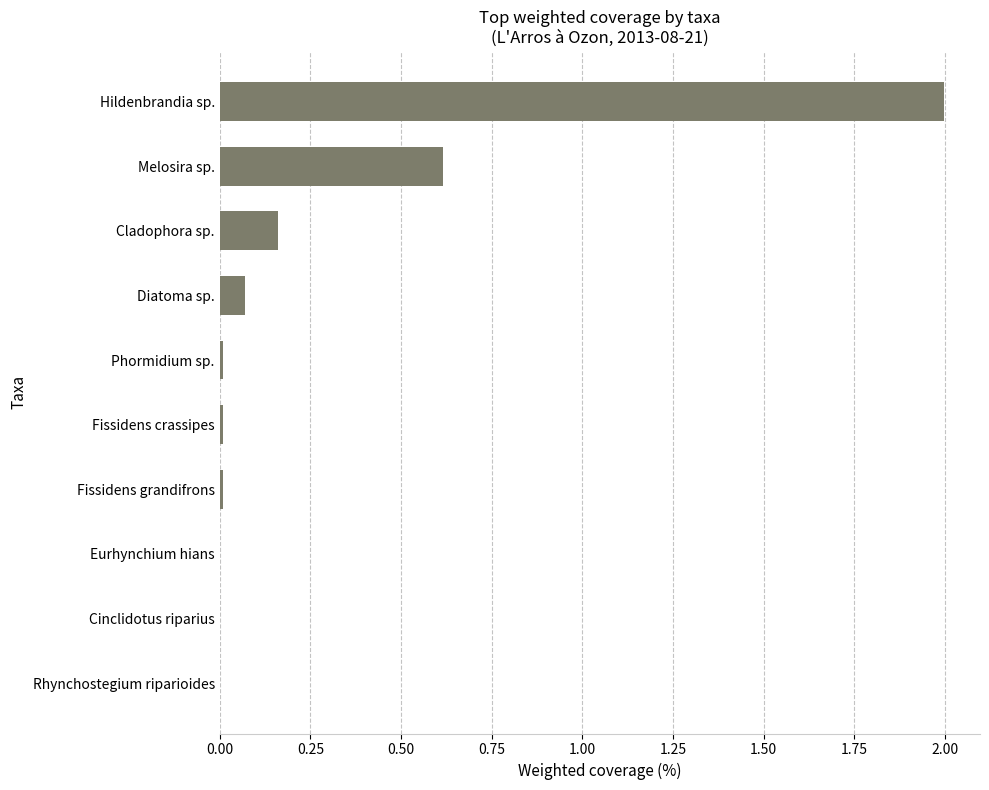

Which label corresponds to the largest value in the chart?

Hildenbrandia sp.